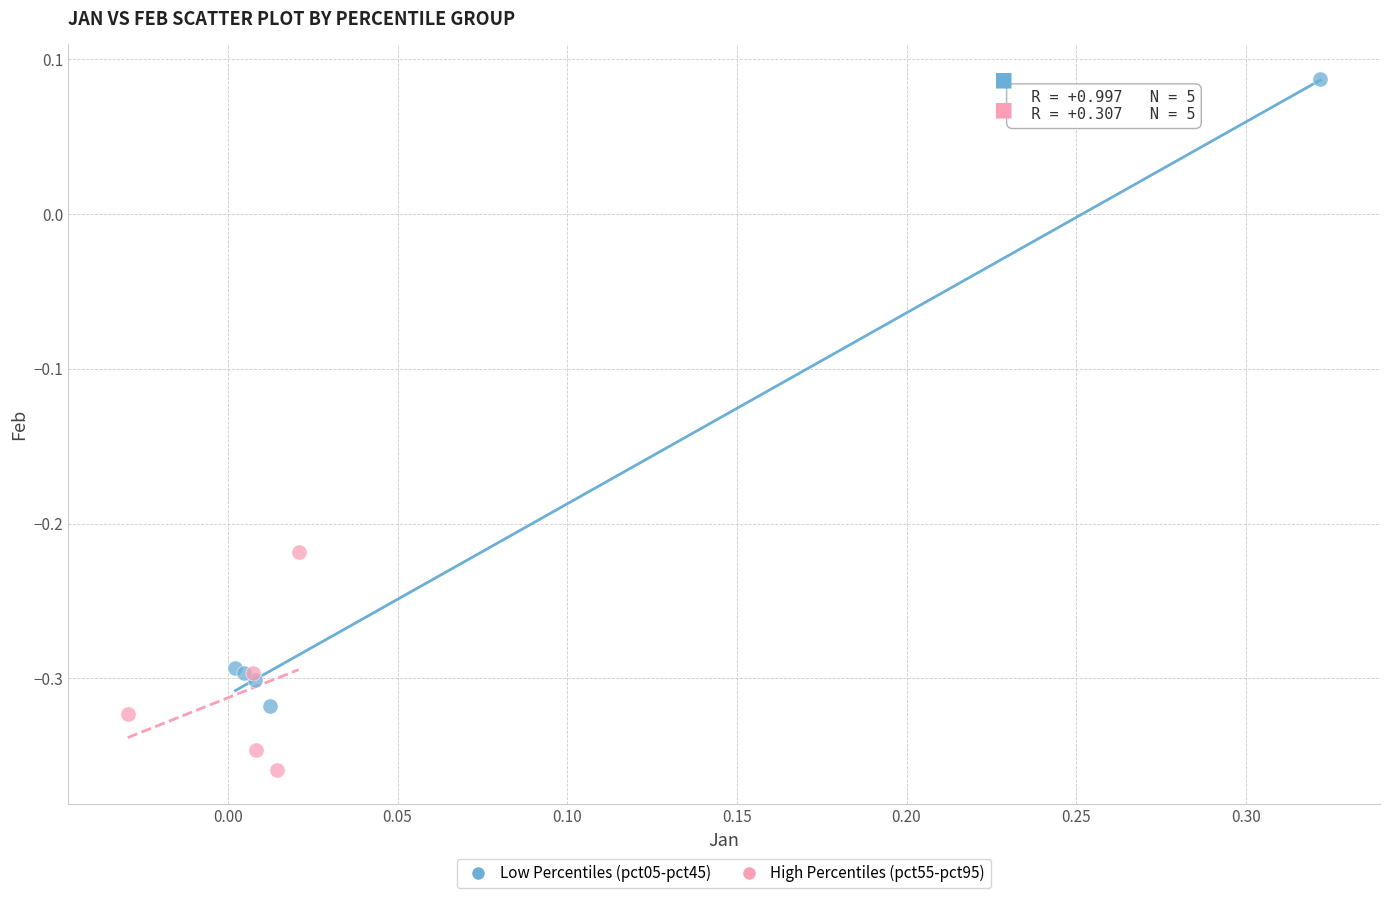

What are all the series names shown in the legend?

Low Percentiles (pct05-pct45), High Percentiles (pct55-pct95)